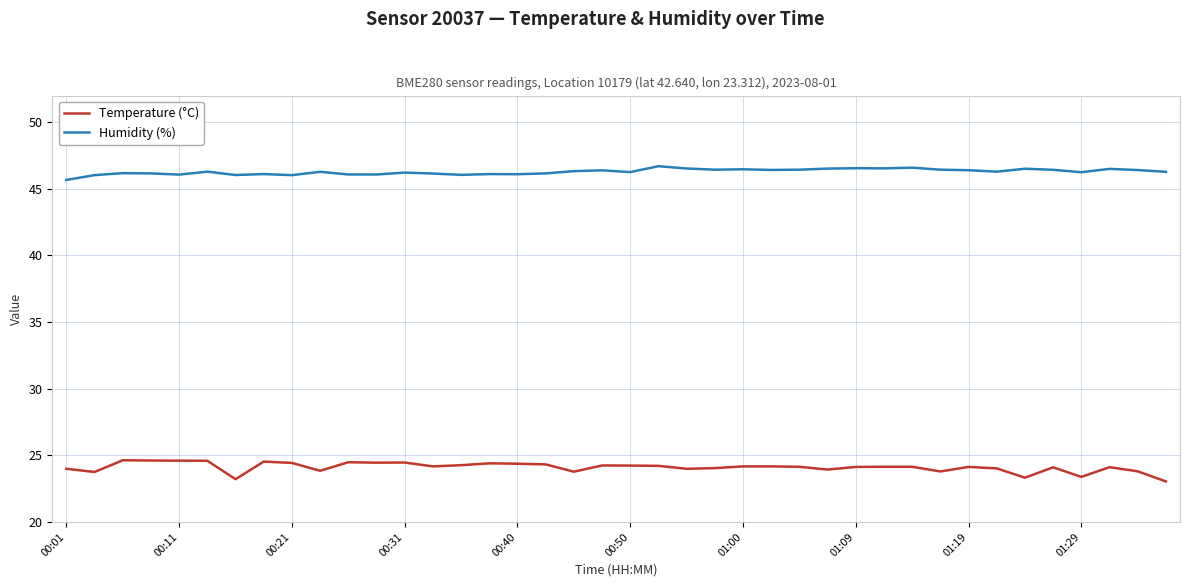

True or false: Humidity (%) and Temperature (°C) intersect in this chart.

False